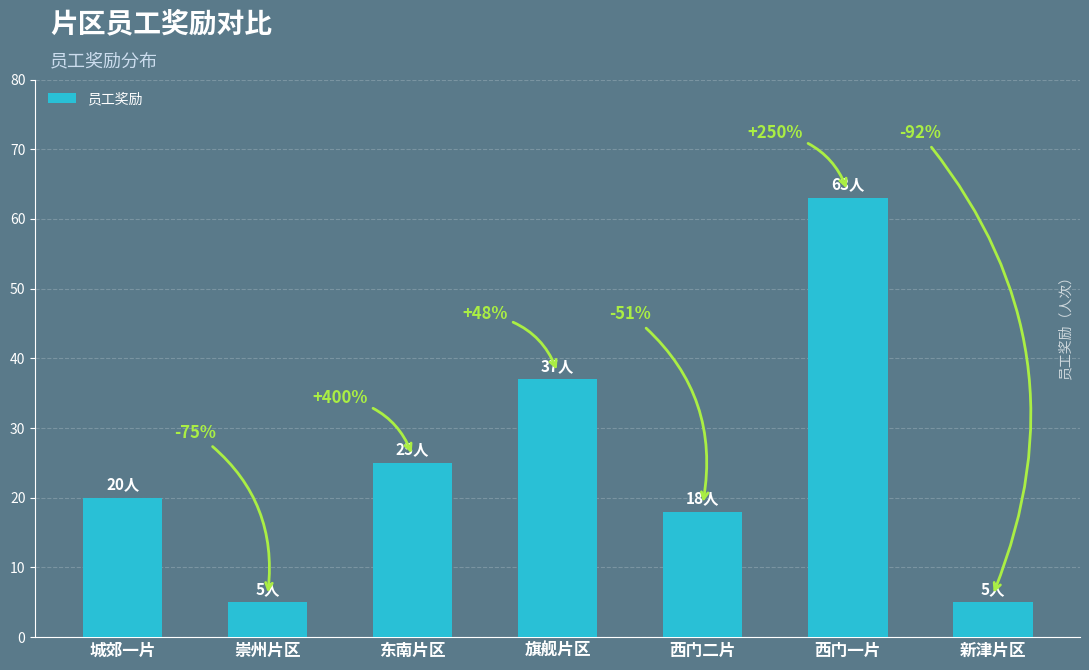

Reading left to right, what are all the values shown in this chart?

城郊一片=20	崇州片区=5	东南片区=25	旗舰片区=37	西门二片=18	西门一片=63	新津片区=5